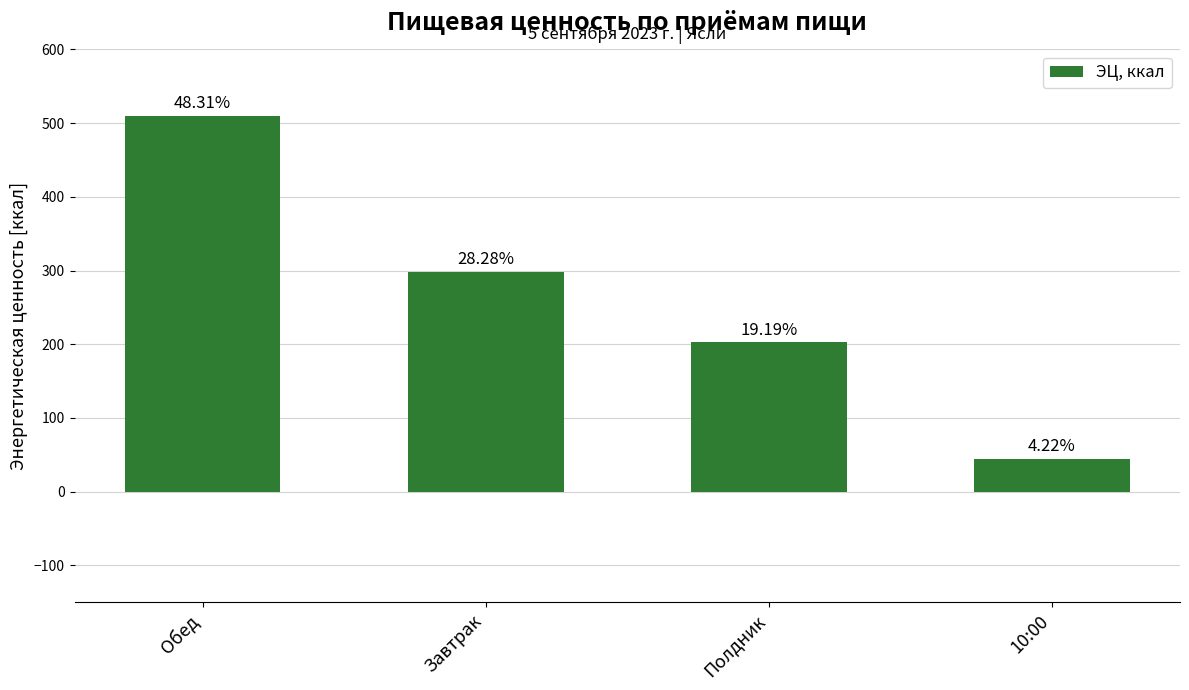

What is the label of the 2nd bar from the right?

Полдник